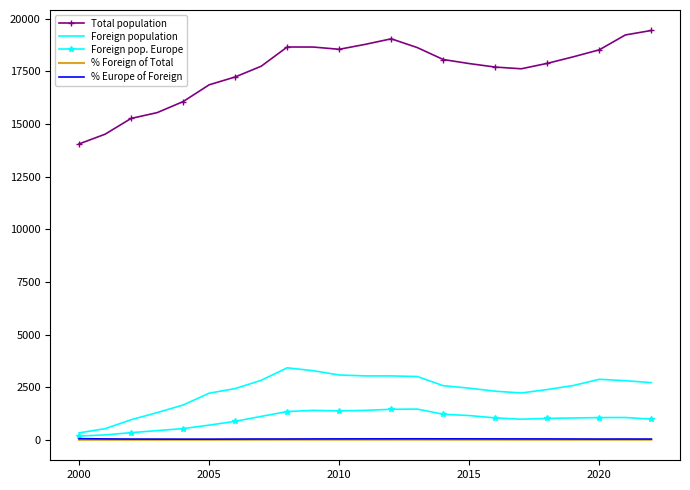

True or false: Total population and % Foreign of Total cross at least once.

False